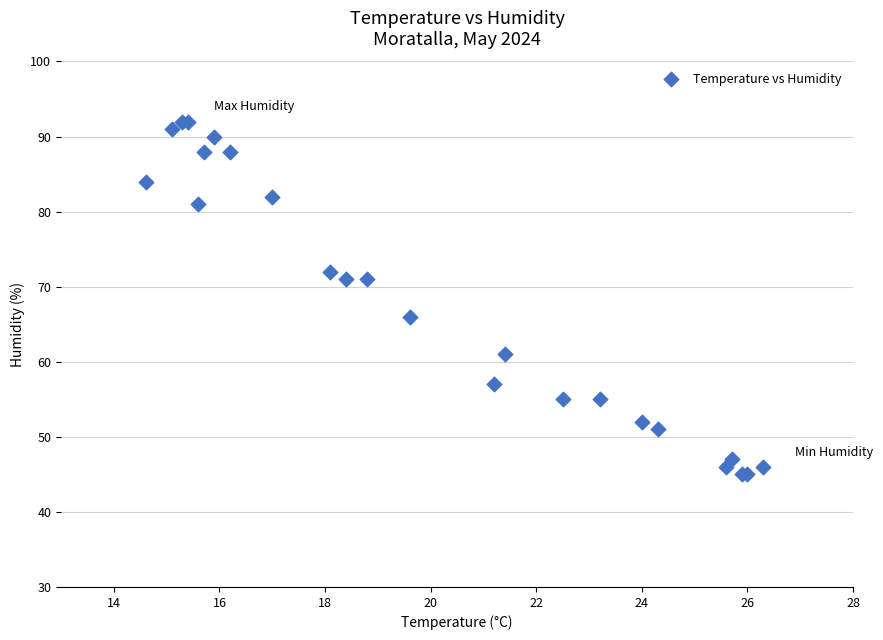

What Y value in the scatter plot is closest to 68?

66